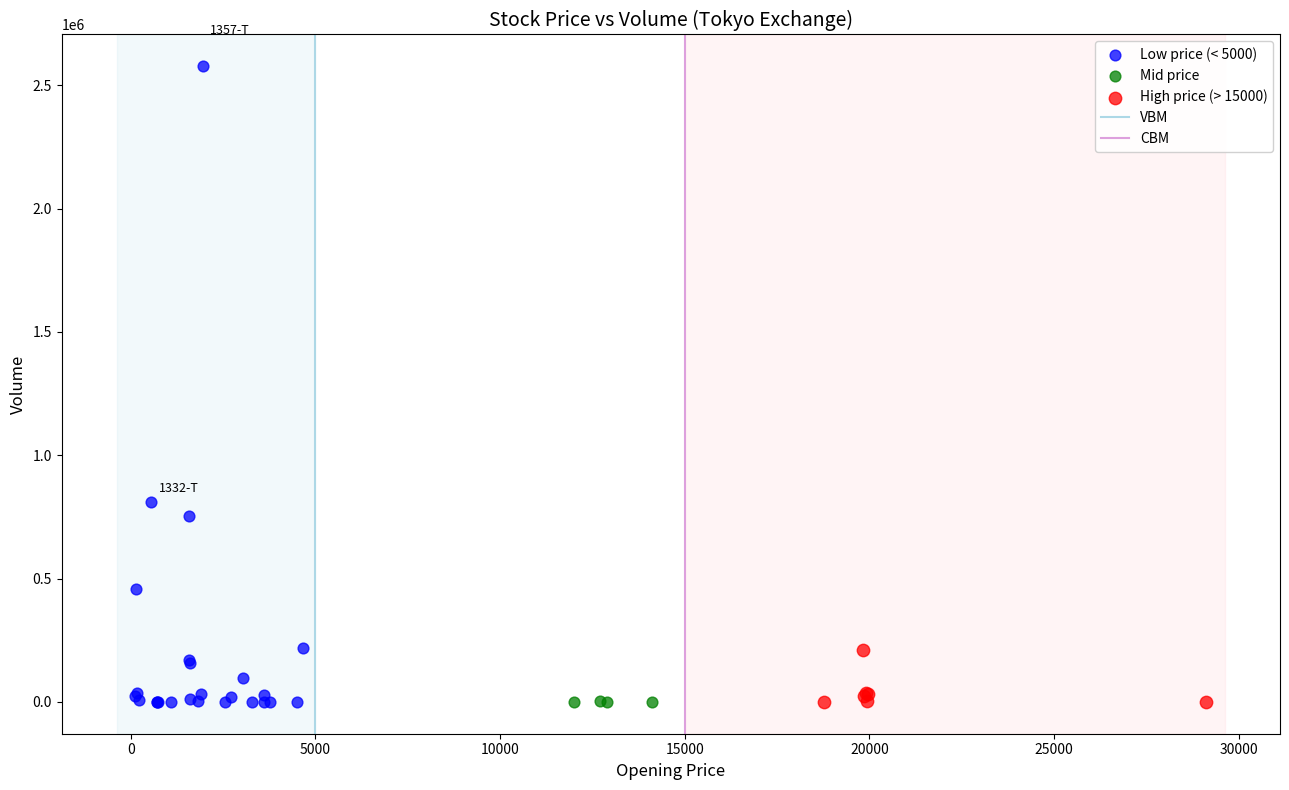

Which series contains the highest Y value?

Low price (< 5000)